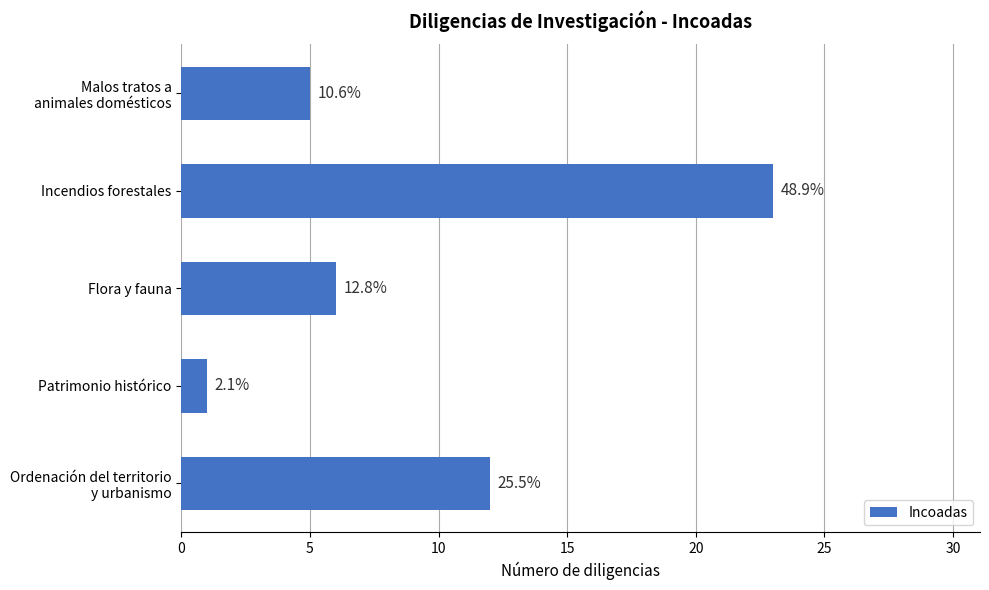

Are the bars grouped side by side (vs. stacked)?

No